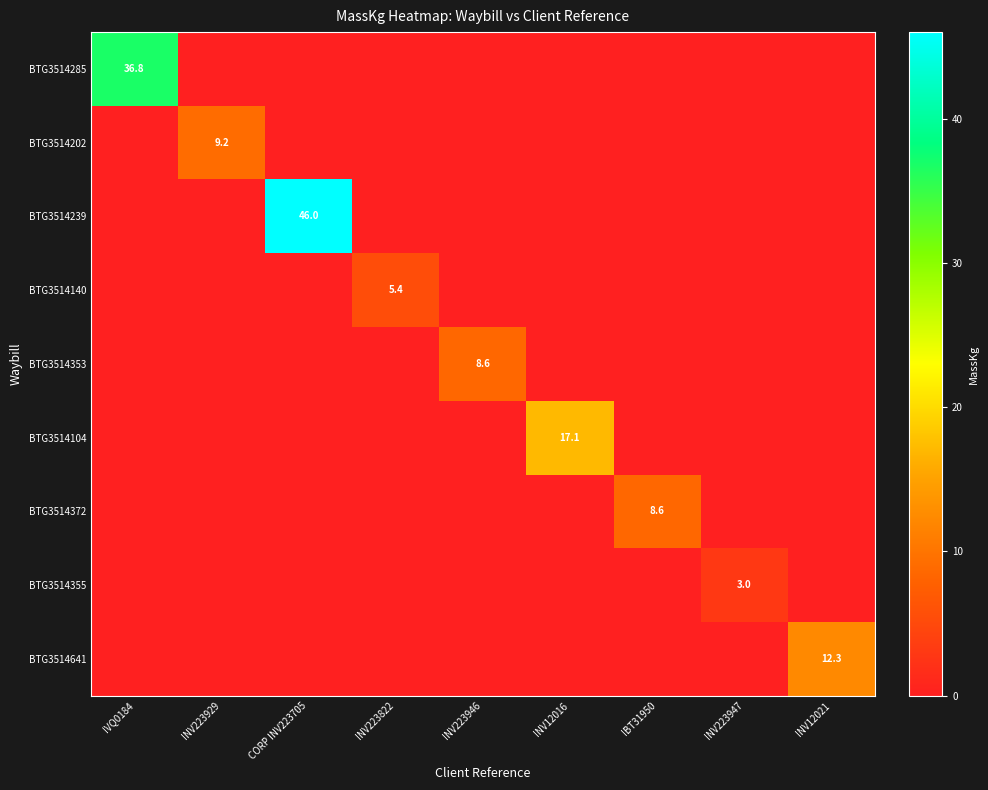

The BTG3514355 series shows 0.0 at INV223946. True or false?

True